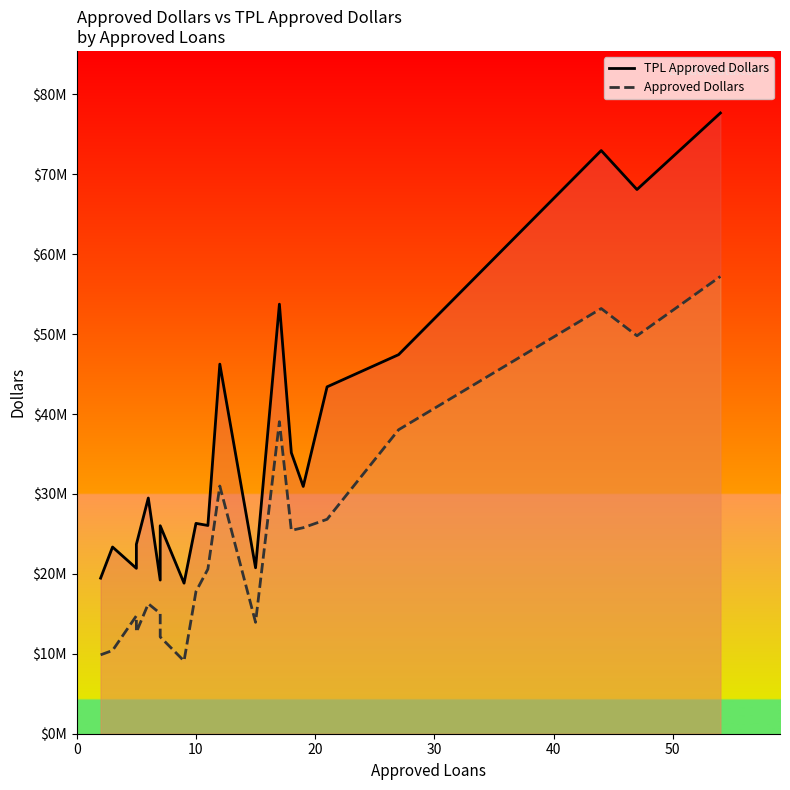

What are all the series names shown in the legend?

TPL Approved Dollars, Approved Dollars